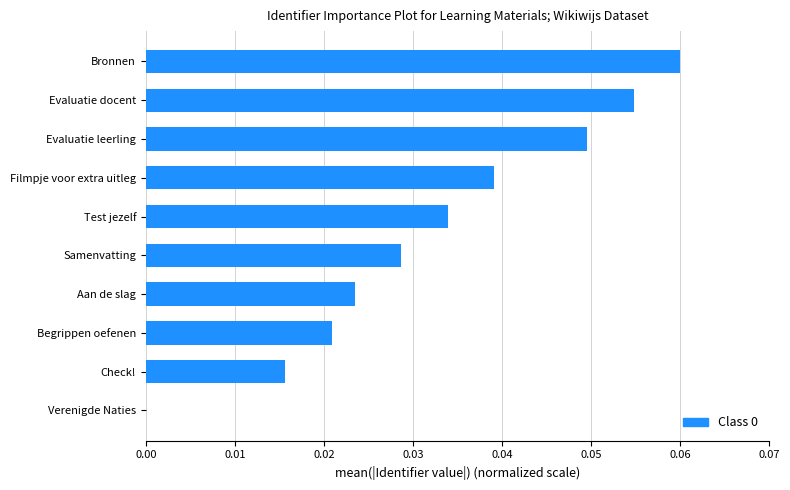

True or false: the data shows 0.0 at Filmpje voor extra uitleg.

True